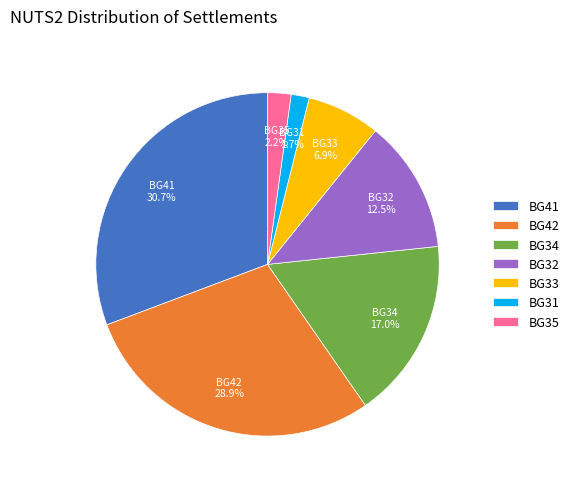

Does any single category account for the majority?

No